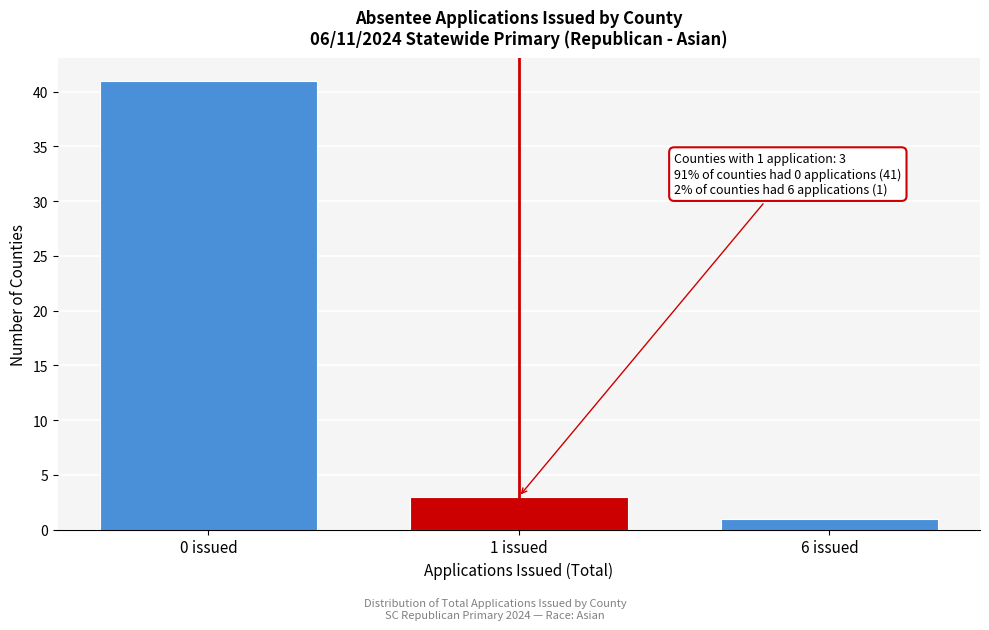

Reading left to right, list all the values displayed in this chart.

0 issued=41	1 issued=3	6 issued=1